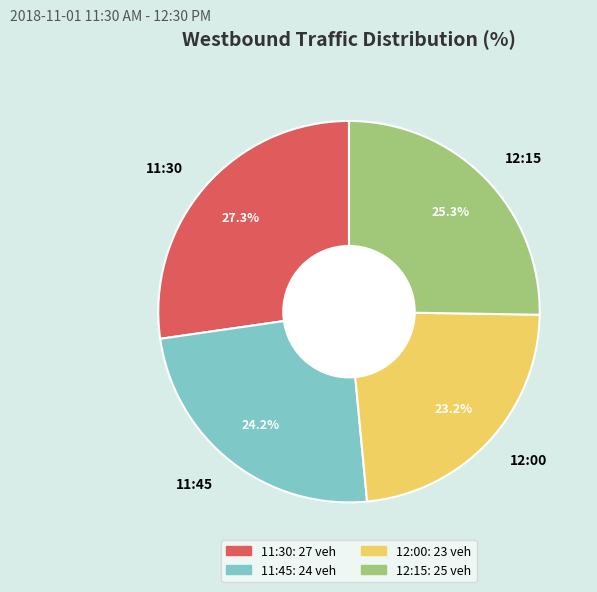

Is it true that 12:00 is 32% of the pie?

False